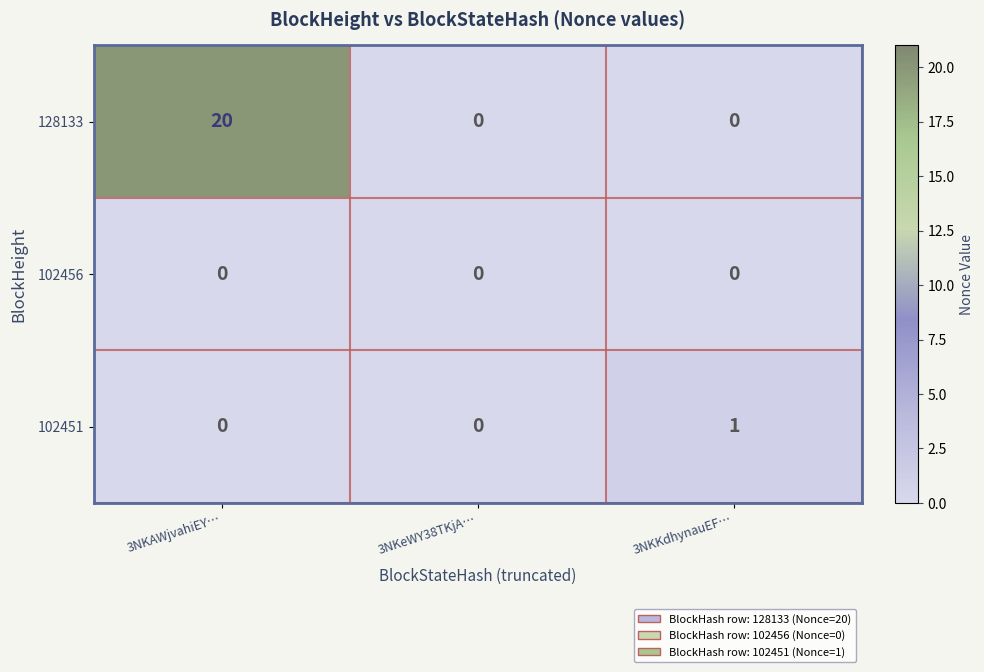

How many series are shown in this chart?

3